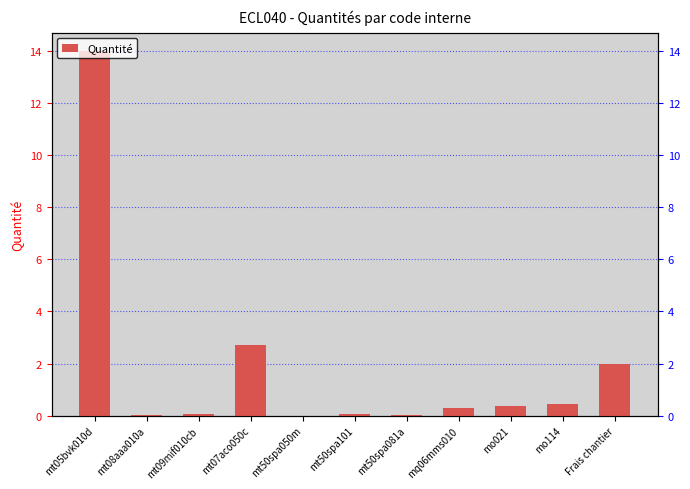

What is the value of the 11th bar from the left?

2.0